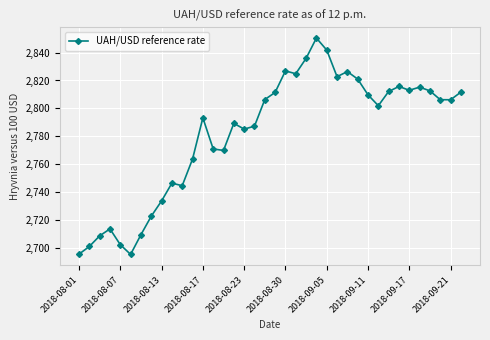

What is the difference between the maximum and second lowest values?

154.6